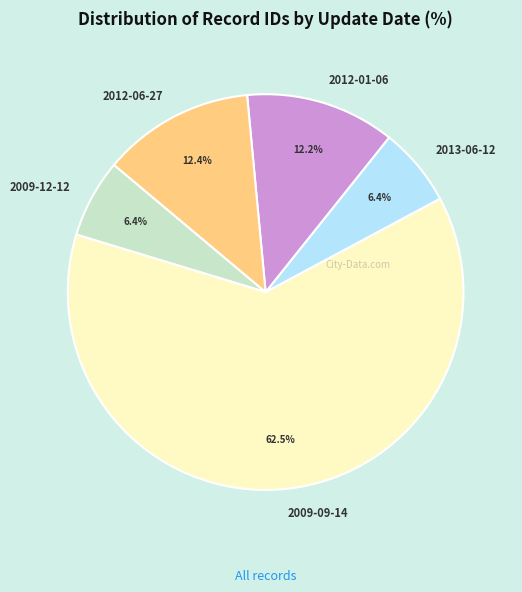

Which slice is the largest?

2009-09-14